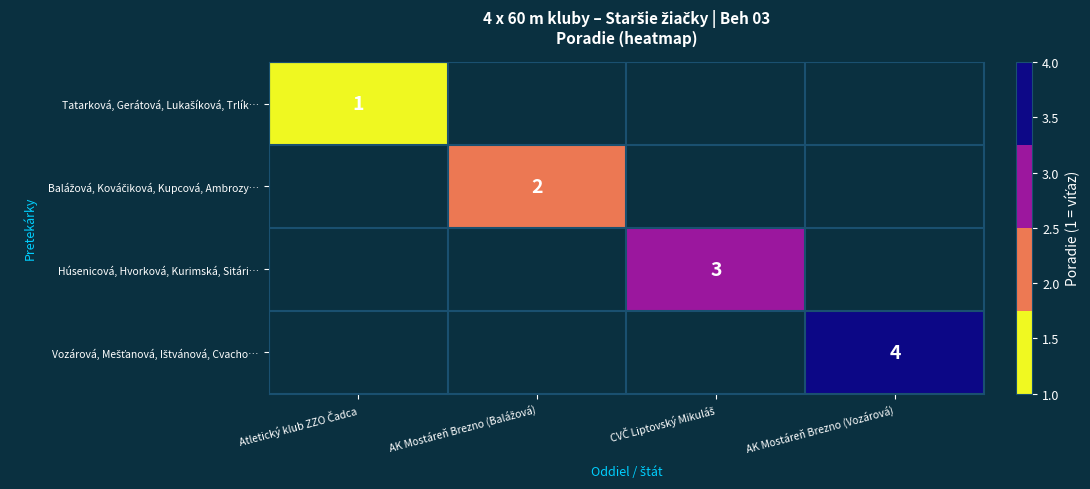

What is the spread (max minus min) of values at AK Mostáreň Brezno (Vozárová)?

4